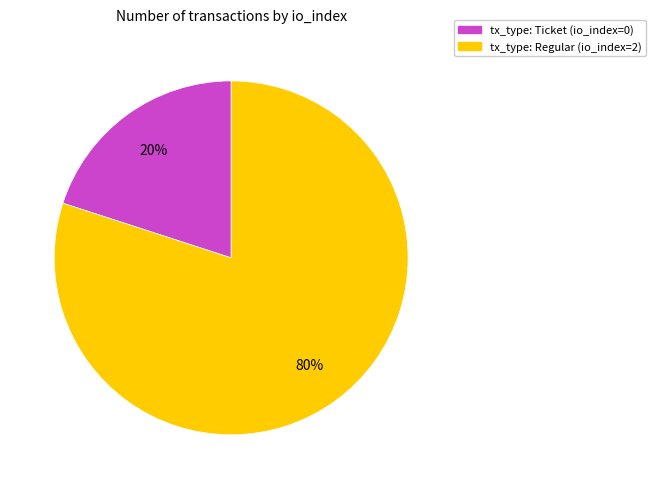

To the nearest percent, what is the difference between the largest and smallest slice percentages?

60%